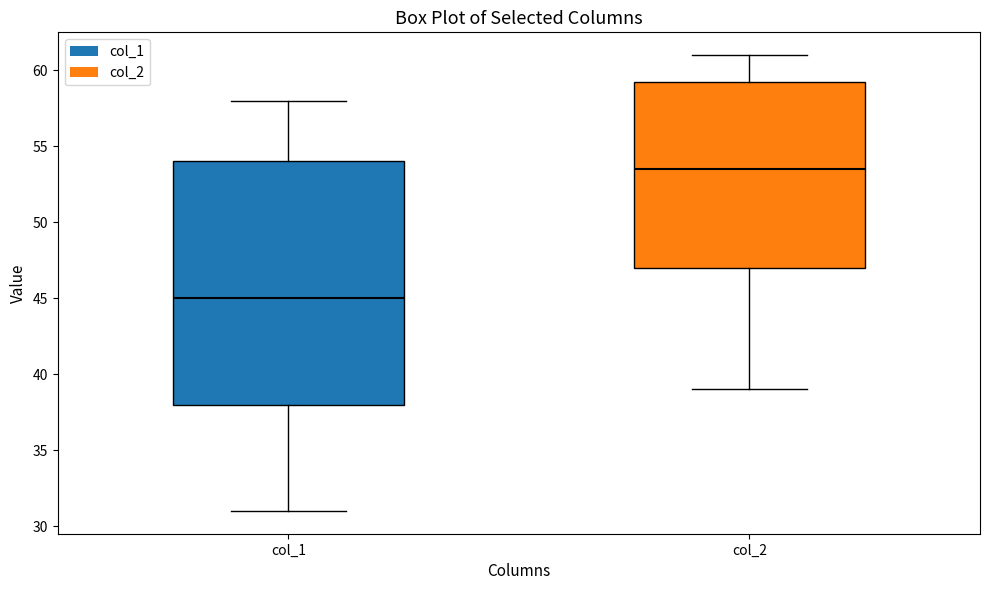

Where does the upper whisker of the box for col_2 end on the y-axis? The values are not printed on the chart, so give them approximately, as read against the axis.

61.0